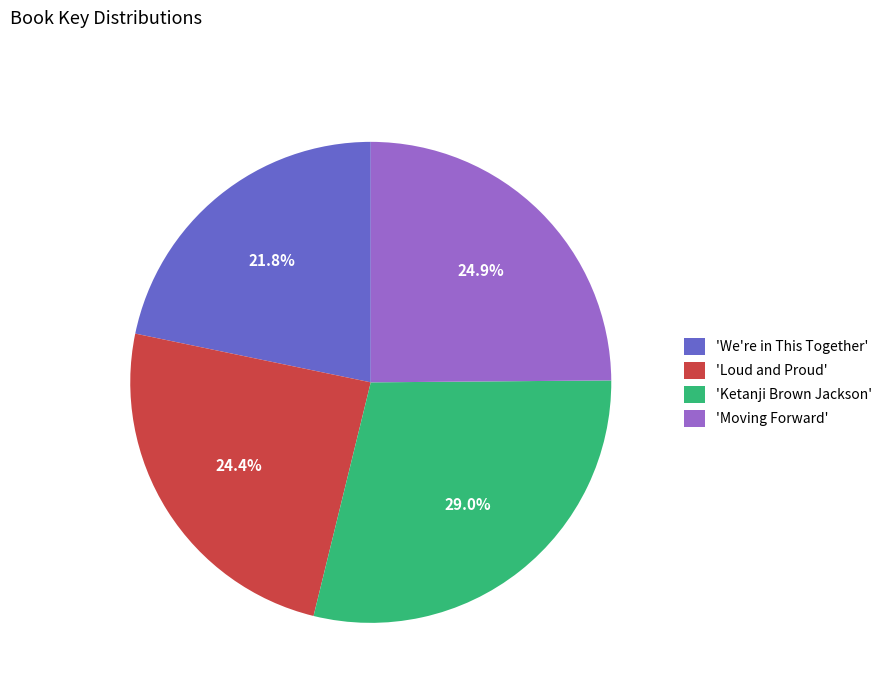

What portion of the pie excludes 'We're in This Together'?

78.2%